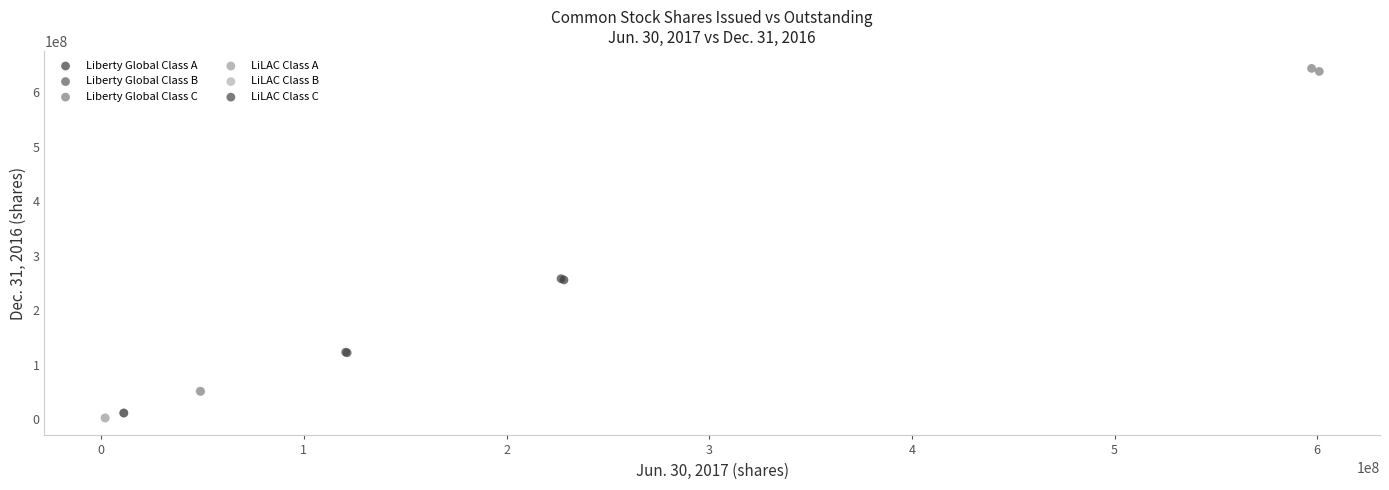

What are all the series names shown in the legend?

Liberty Global Class A, Liberty Global Class B, Liberty Global Class C, LiLAC Class A, LiLAC Class B, LiLAC Class C